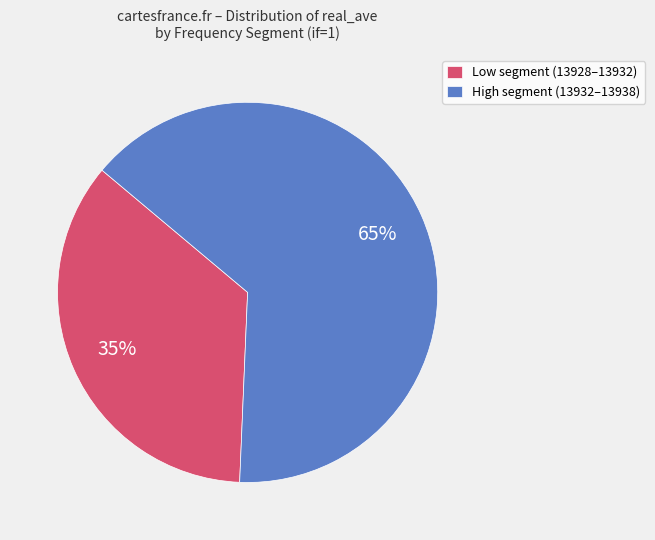

Count the number of slices in the pie.

2